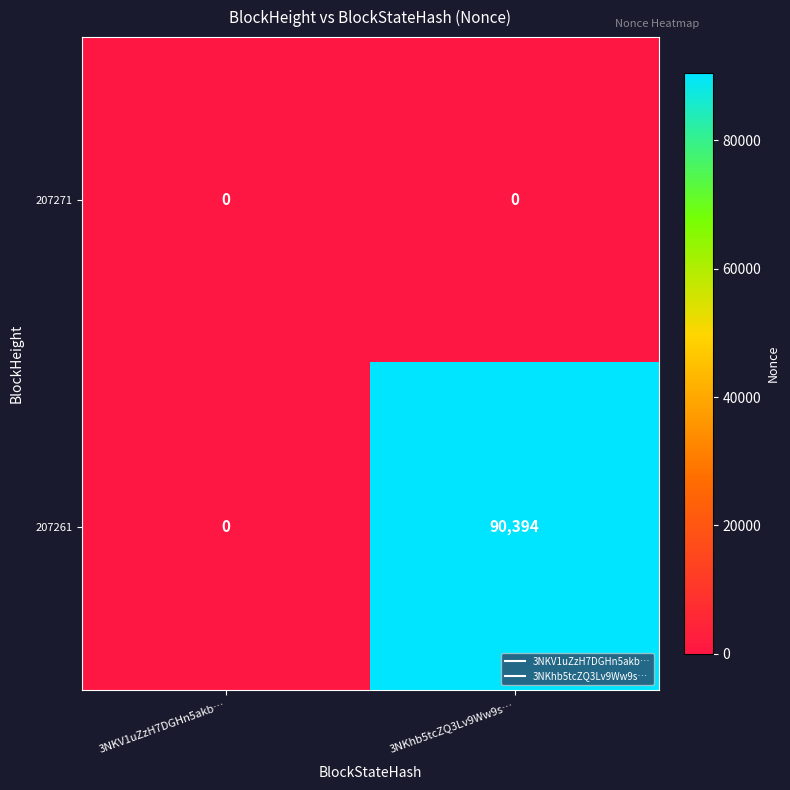

At which label is 207261 closest to 45197?

3NKV1uZzH7DGHn5akb…